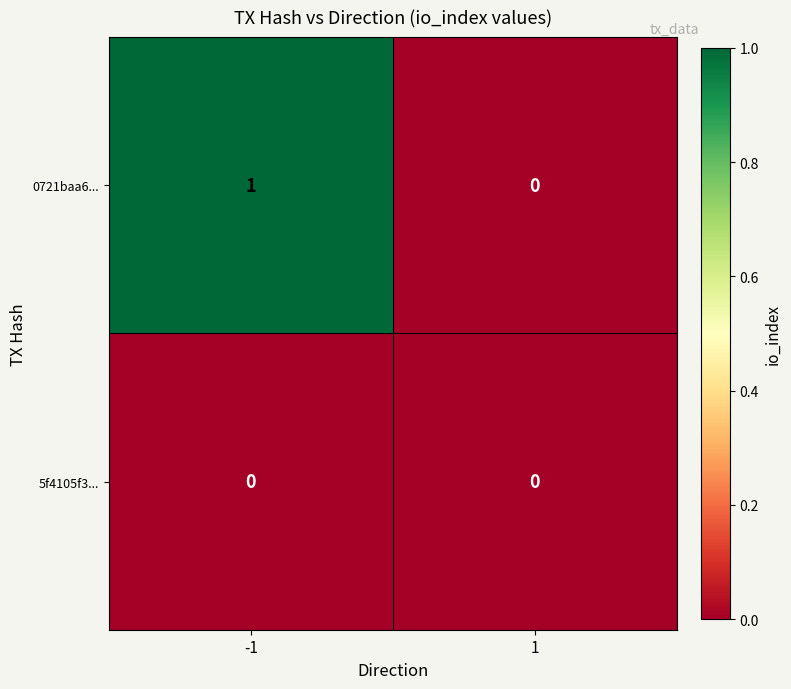

Which series has the largest range (max minus min)?

0721baa6...